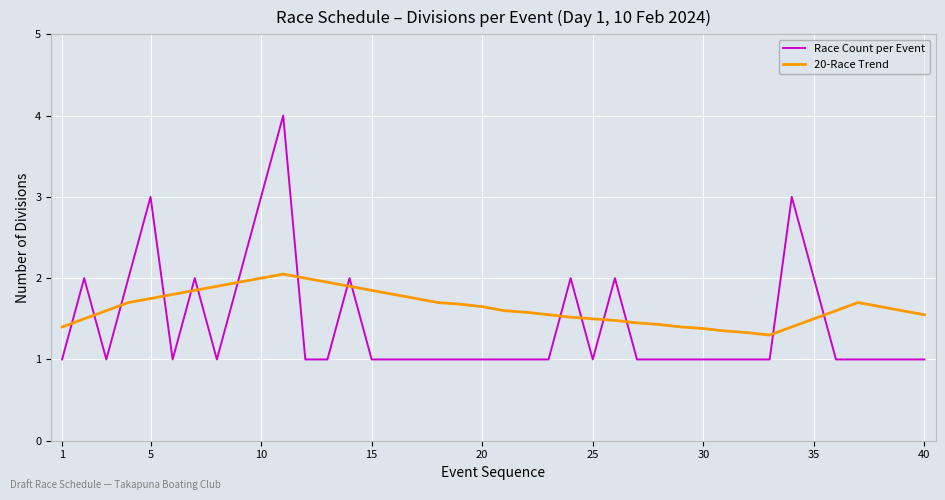

What is the difference between the maximum and minimum values in the Race Count per Event series?

3.0